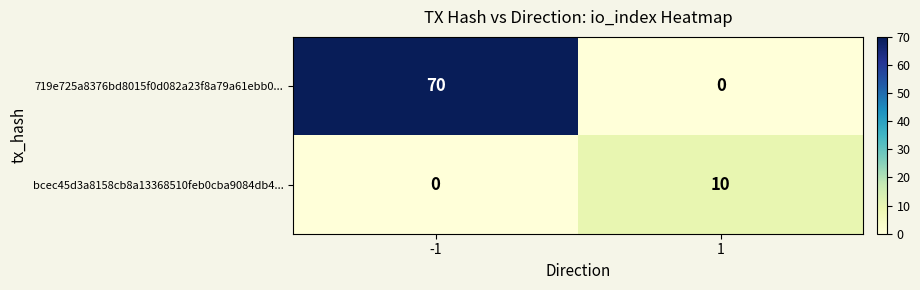

Rank the series at 1 from highest to lowest value.

bcec45d3a8158cb8a13368510feb0cba9084db4..., 719e725a8376bd8015f0d082a23f8a79a61ebb0...